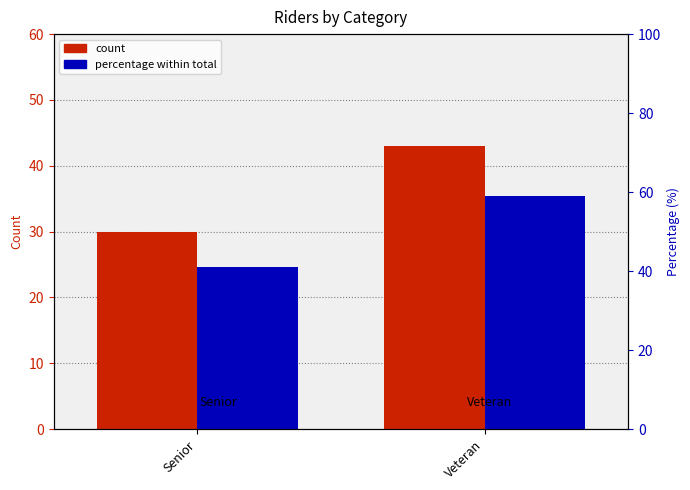

Count the number of categories in the chart.

2